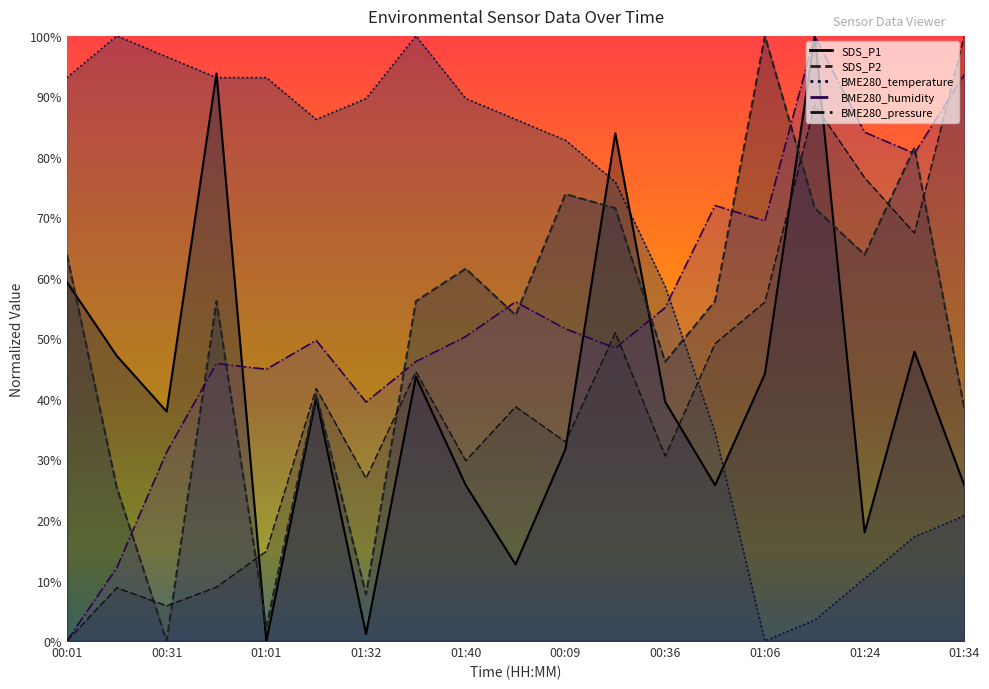

Is it true that BME280_temperature equals 34.5 at 00:51?

True